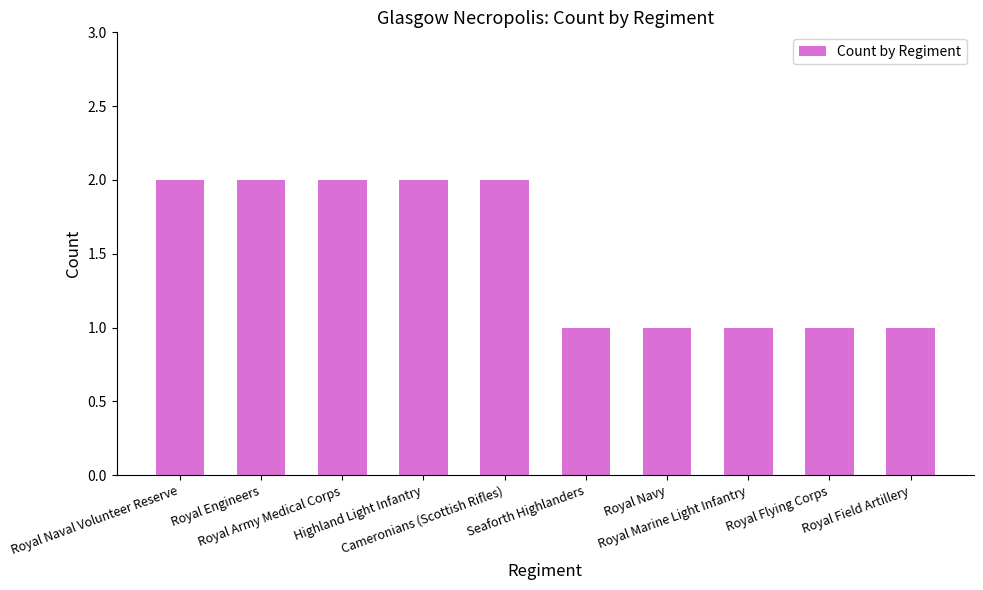

What is the sum of all values?

15